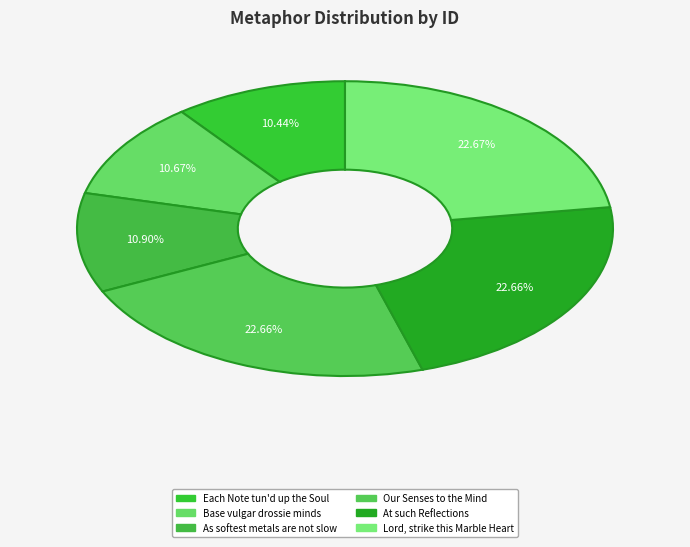

To the nearest percent, what is the average slice percentage?

17%